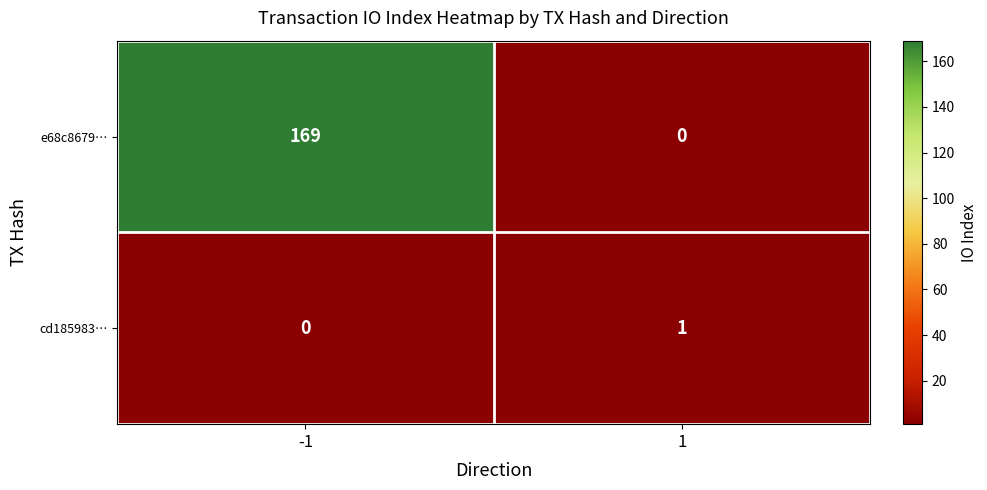

Reading left to right, list all the values displayed in this chart.

e68c8679…: -1=169	1=0
cd185983…: -1=0	1=1